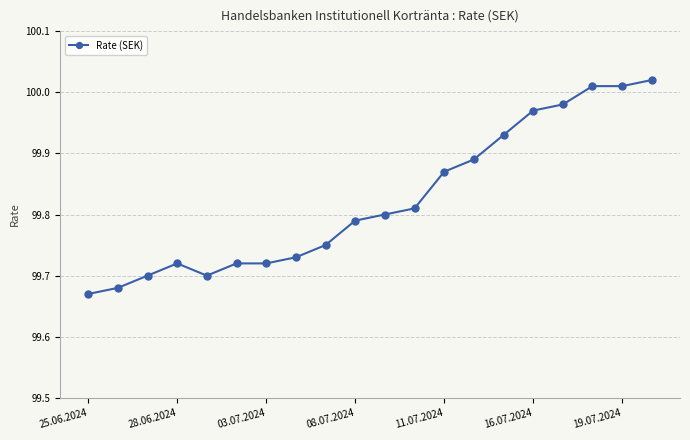

What is the difference between the second highest and second lowest values?

0.3